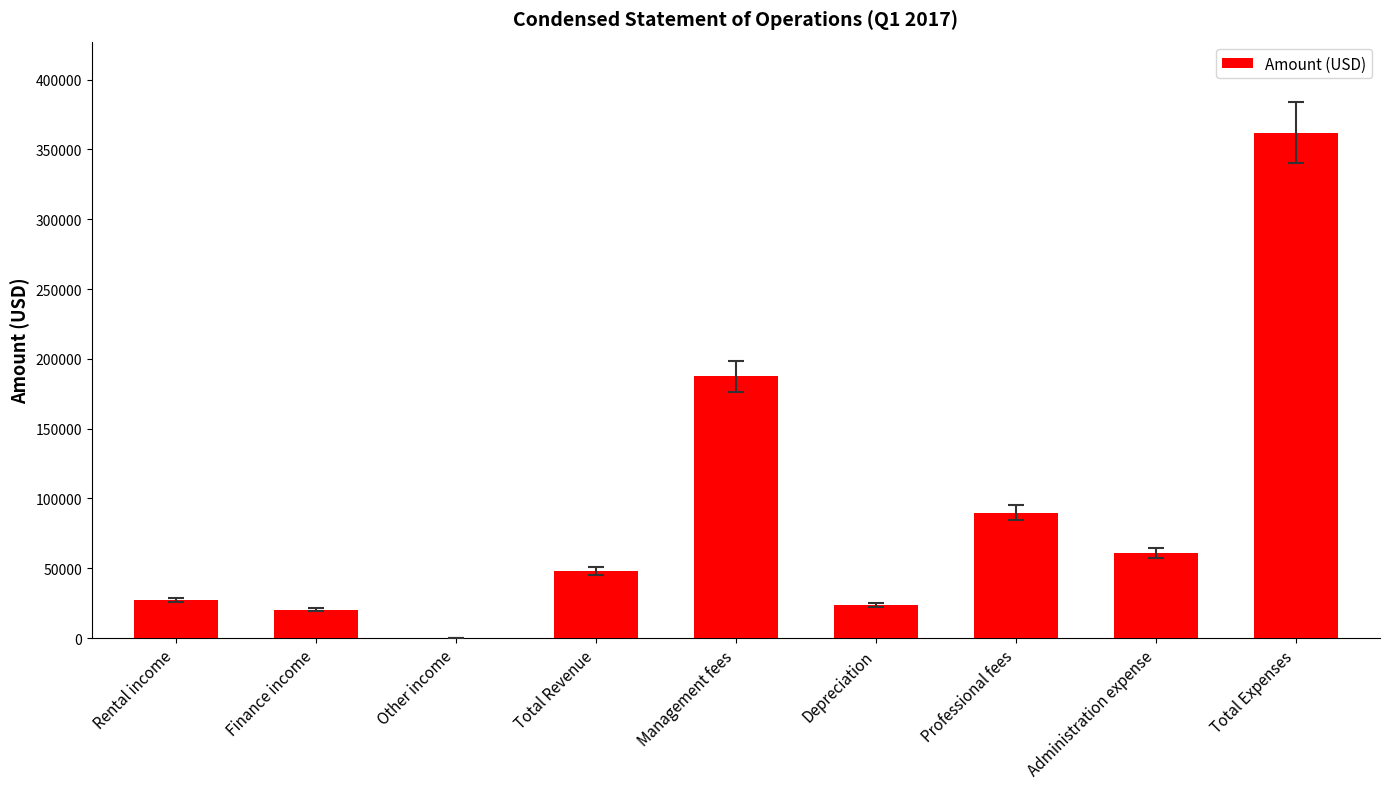

What is the maximum value shown in the chart?

362057